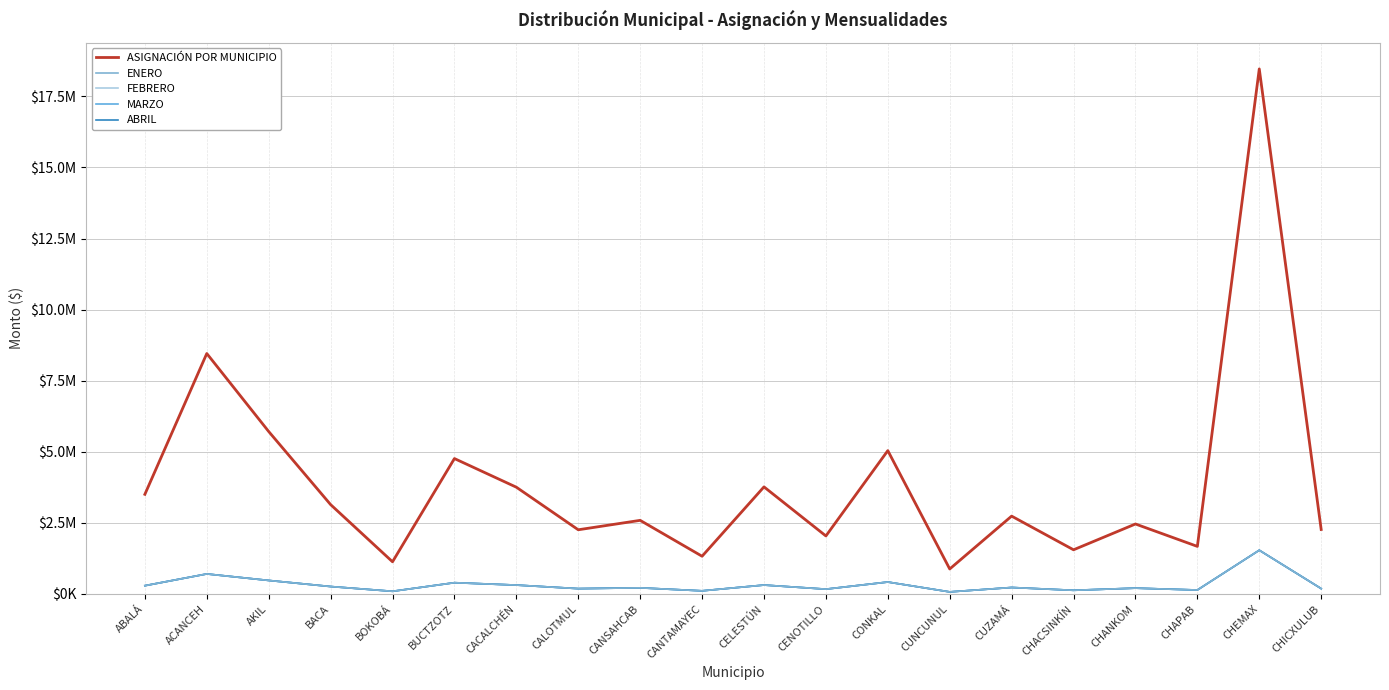

List the labels in order of ENERO value, largest first.

CHEMAX, ACANCEH, AKIL, CONKAL, BUCTZOTZ, CELESTÚN, CACALCHÉN, ABALÁ, BACA, CUZAMÁ, CANSAHCAB, CHANKOM, CHICXULUB, CALOTMUL, CENOTILLO, CHAPAB, CHACSINKÍN, CANTAMAYEC, BOKOBÁ, CUNCUNUL